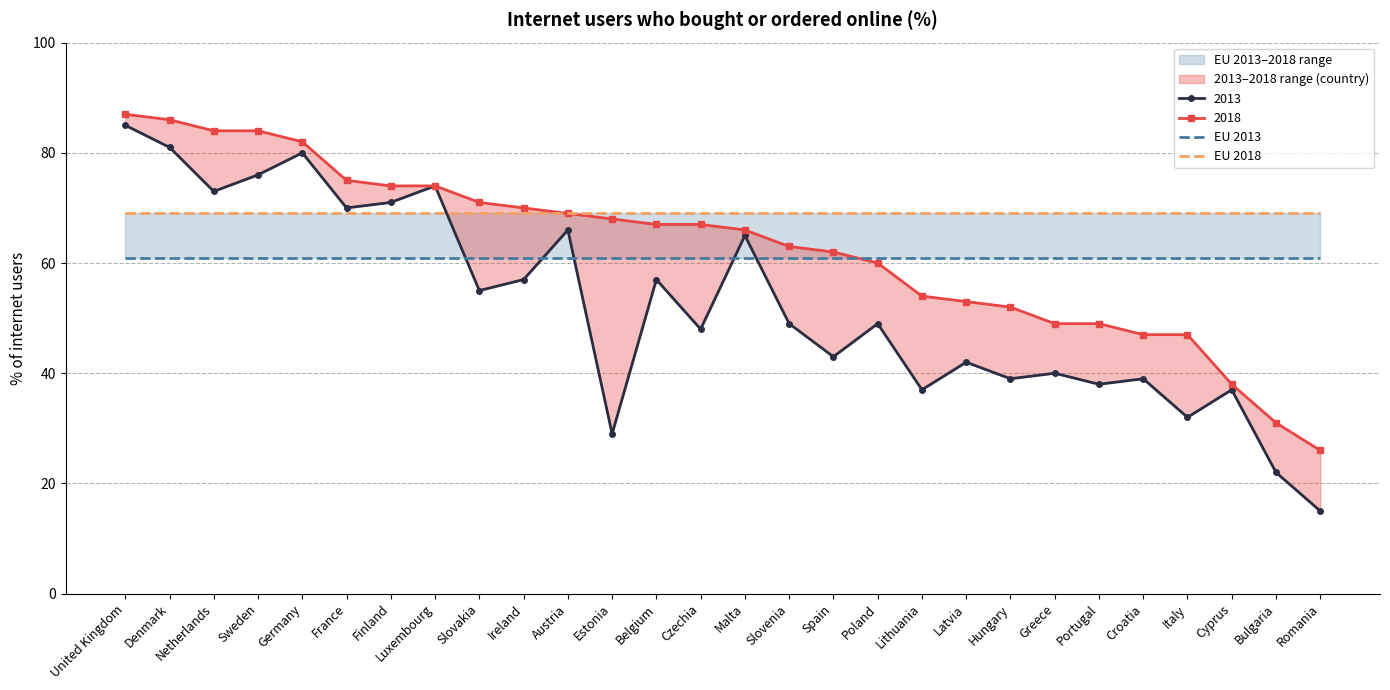

True or false: EU 2018 has more than 2 interior local peaks.

False